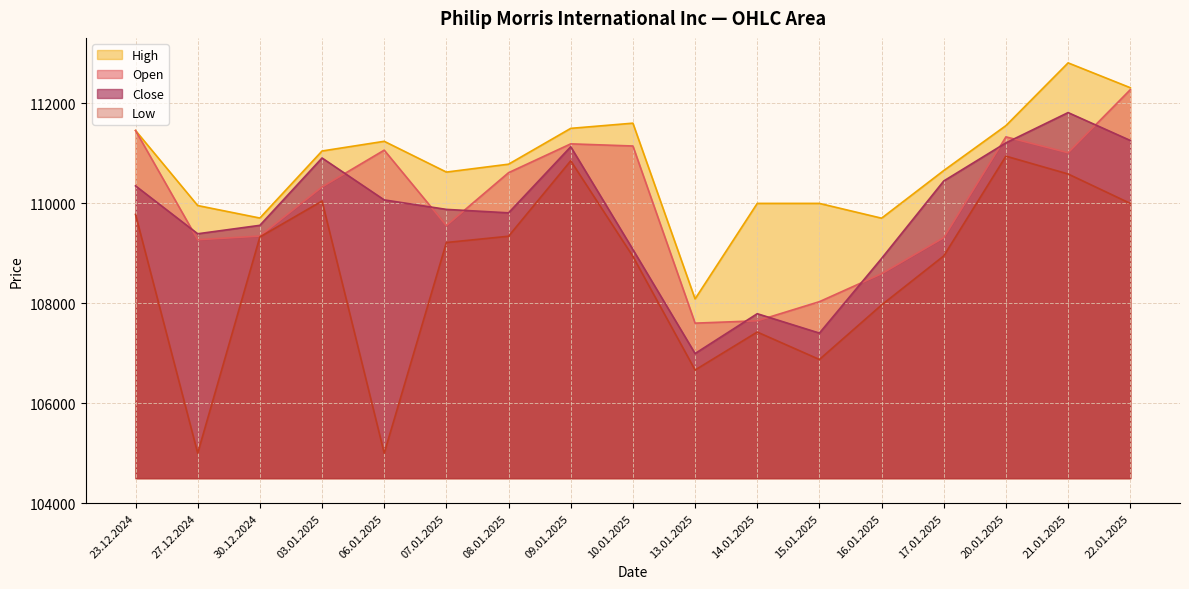

Which series has the widest spread of values?

Low